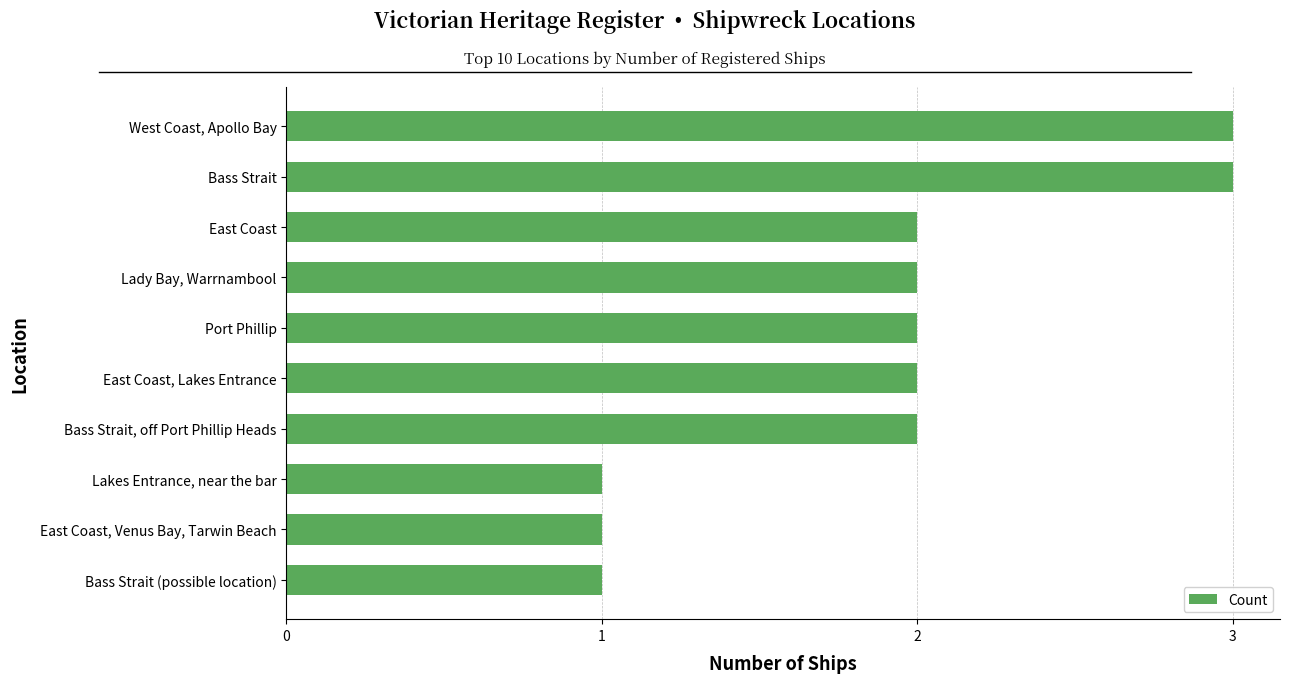

Count the values in the range 1 to 2.

8